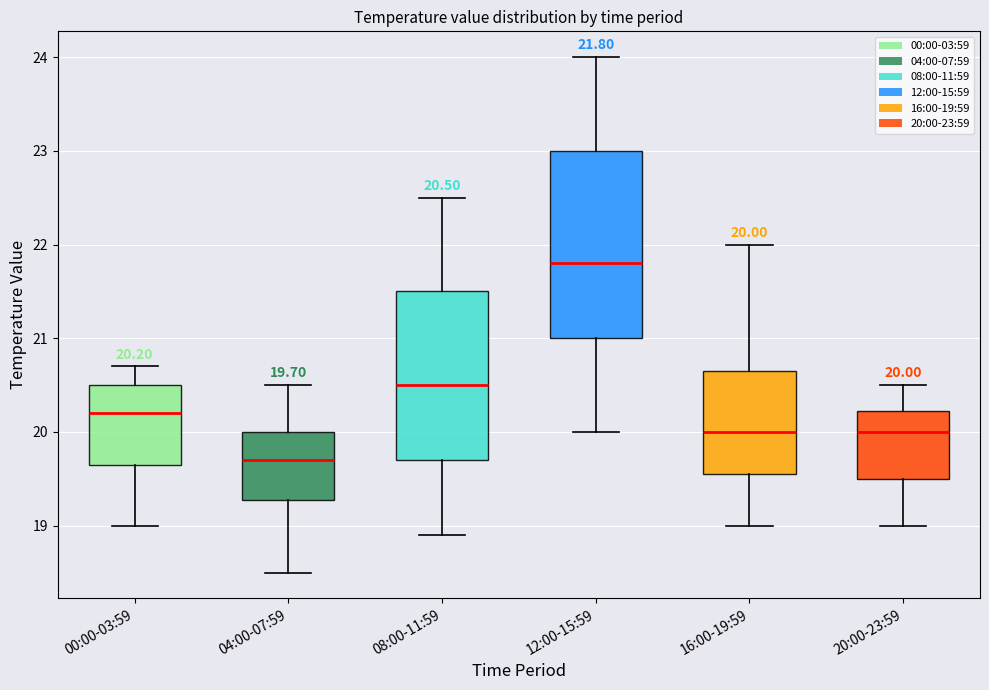

Which box has the lowest median line?

04:00-07:59